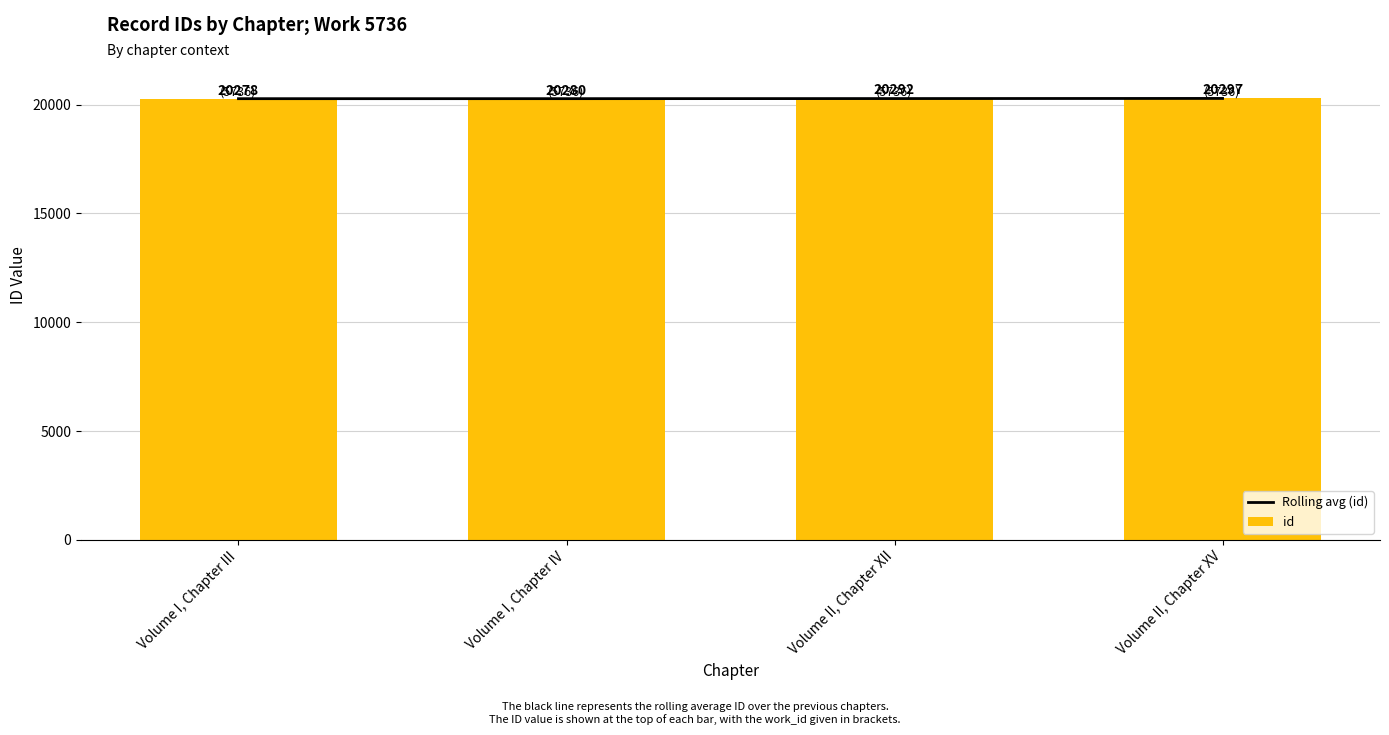

How many categories are shown in the chart?

4